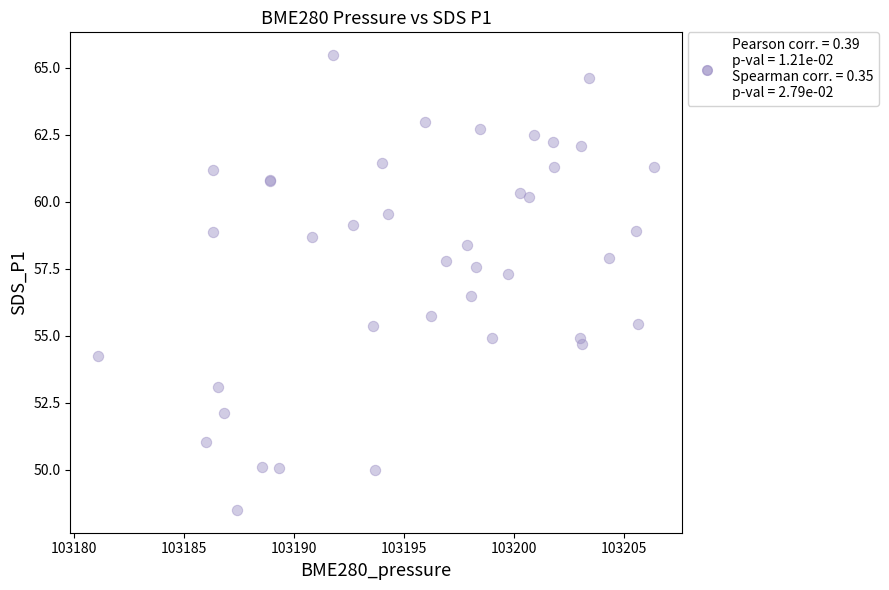

What Y value in the scatter plot is closest to 56?

55.8